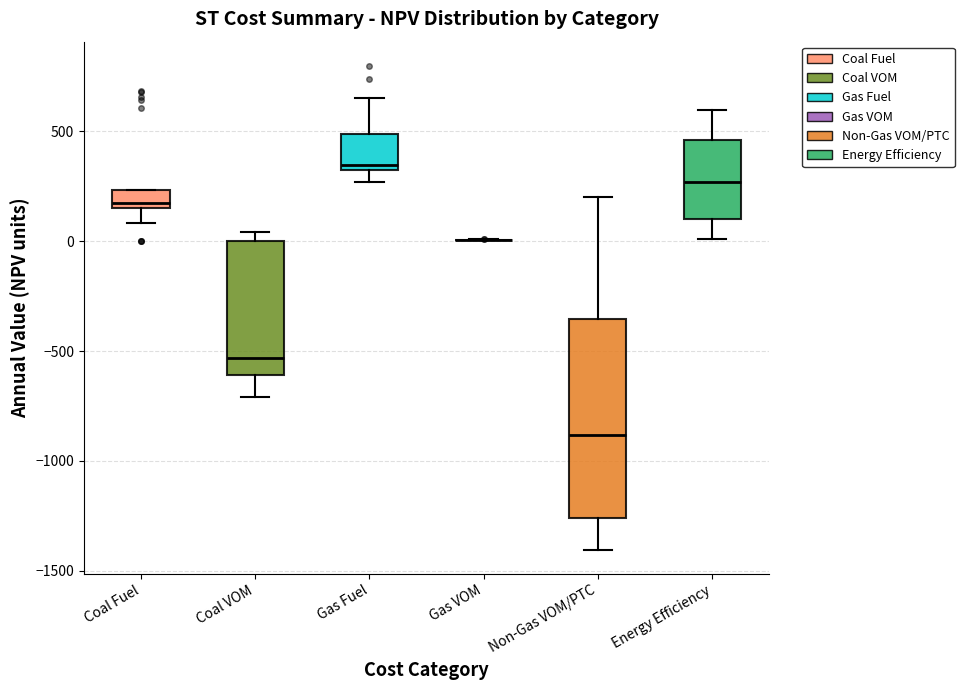

Comparing the boxes themselves (not the whiskers), which one is the tallest?

Non-Gas VOM/PTC